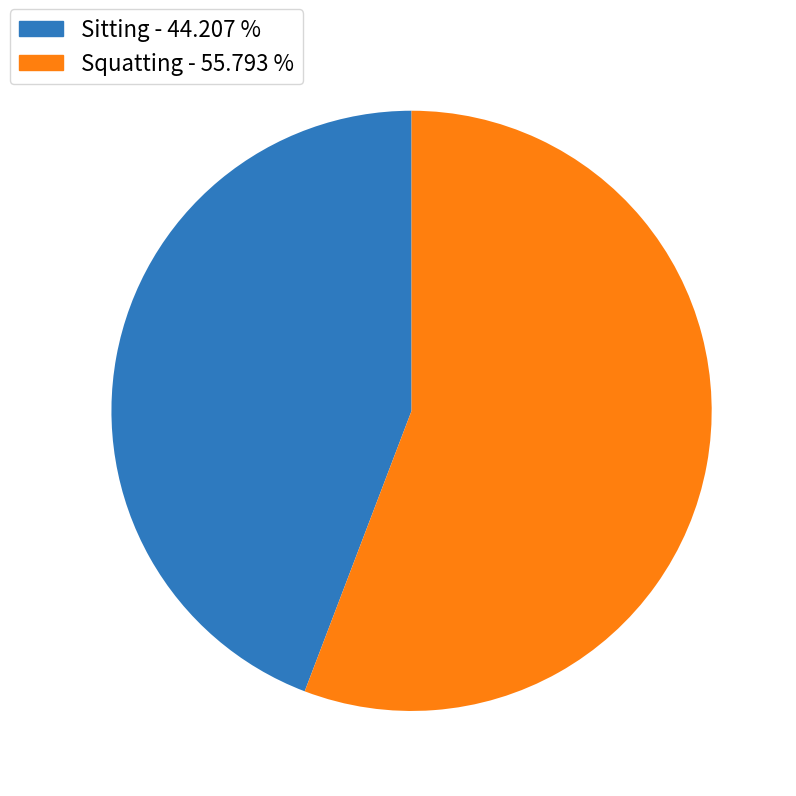

Count the number of slices in the pie.

2